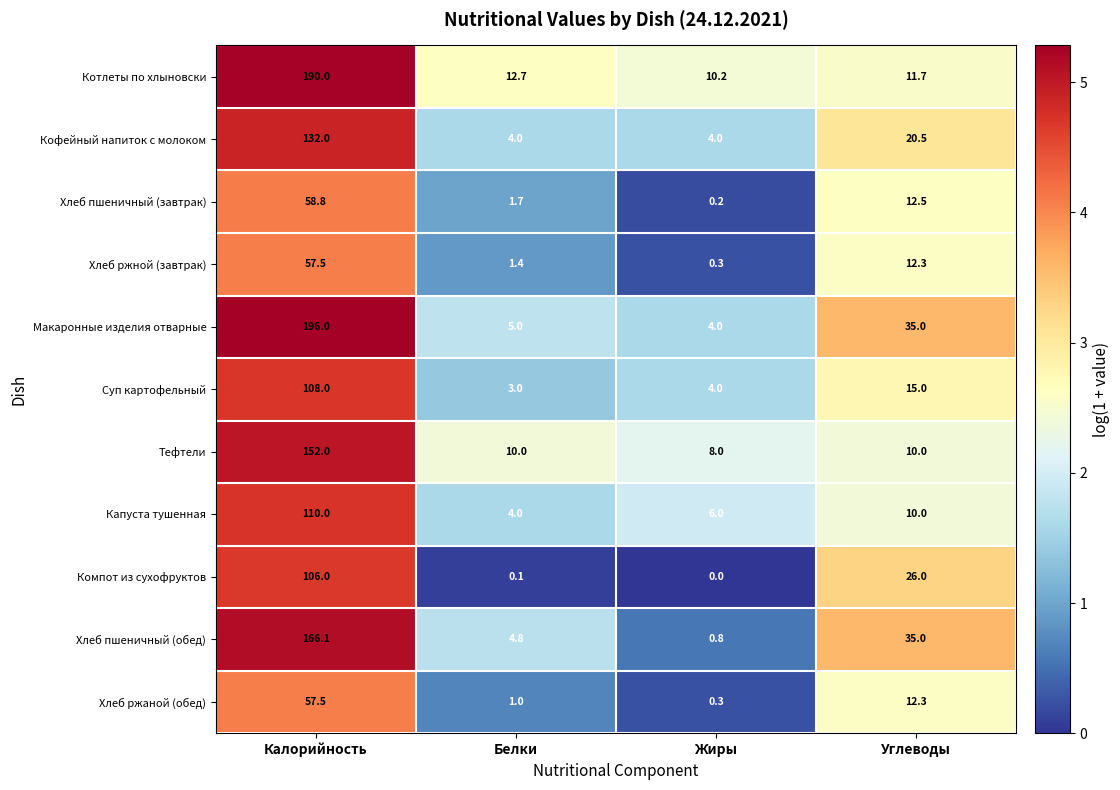

How many series are shown in this chart?

11